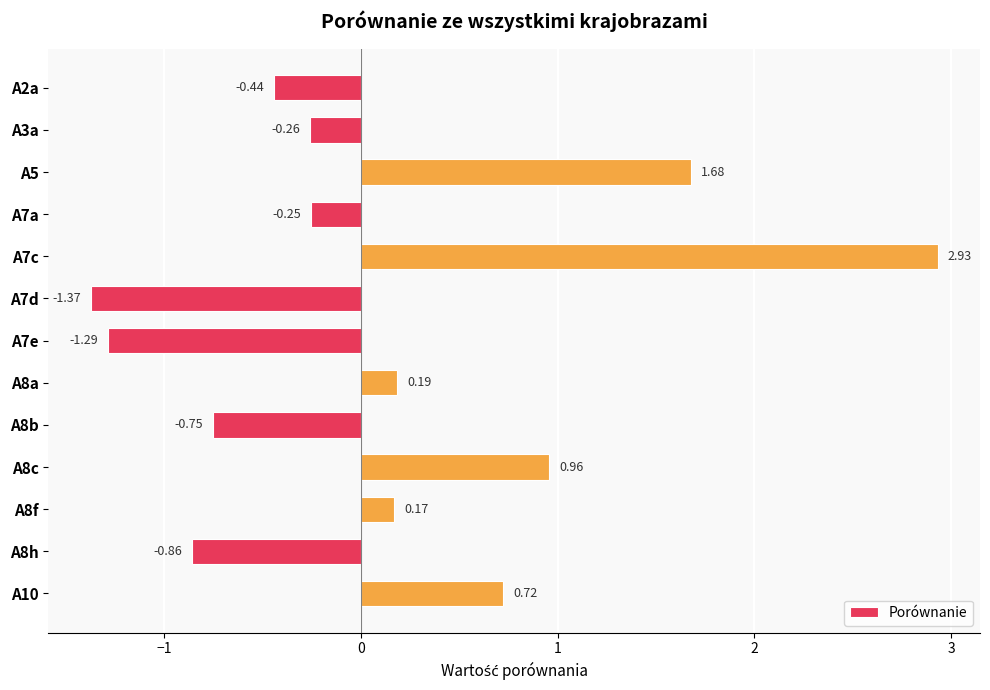

How many values are above zero?

6